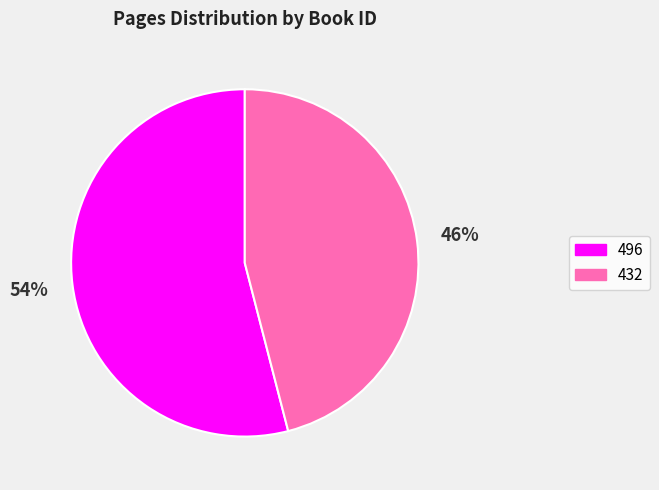

To the nearest percent, what is the average slice percentage?

50%